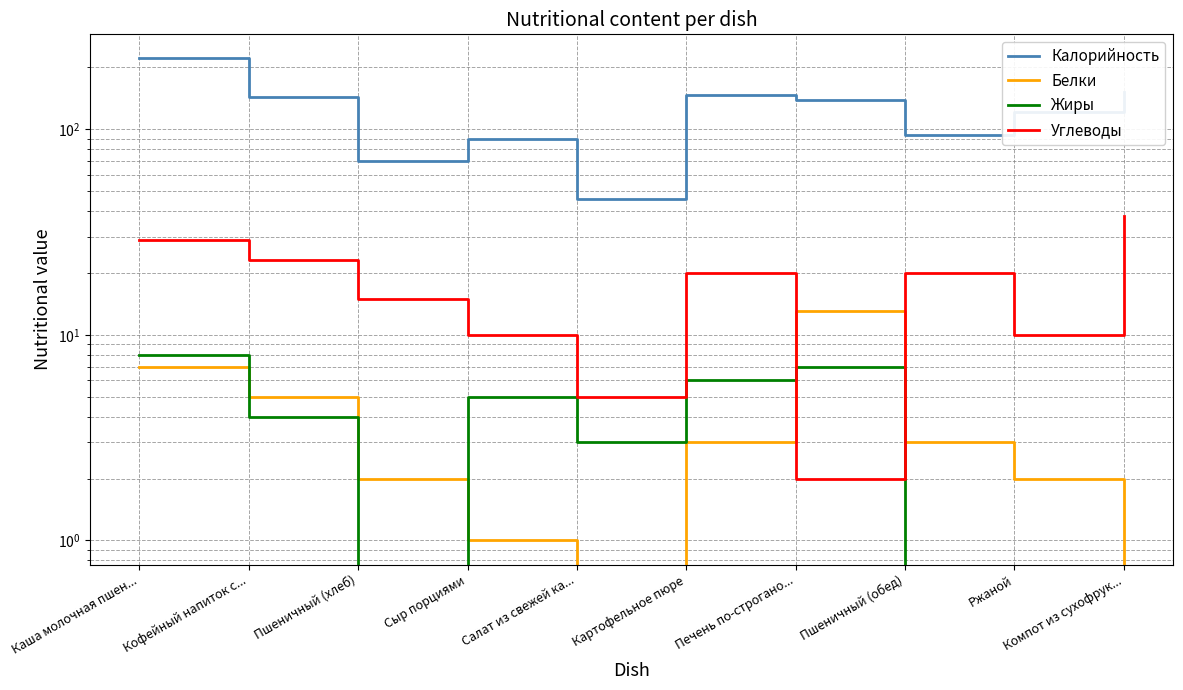

Rank the series at Салат из свежей ка... from highest to lowest value.

Калорийность, Углеводы, Жиры, Белки